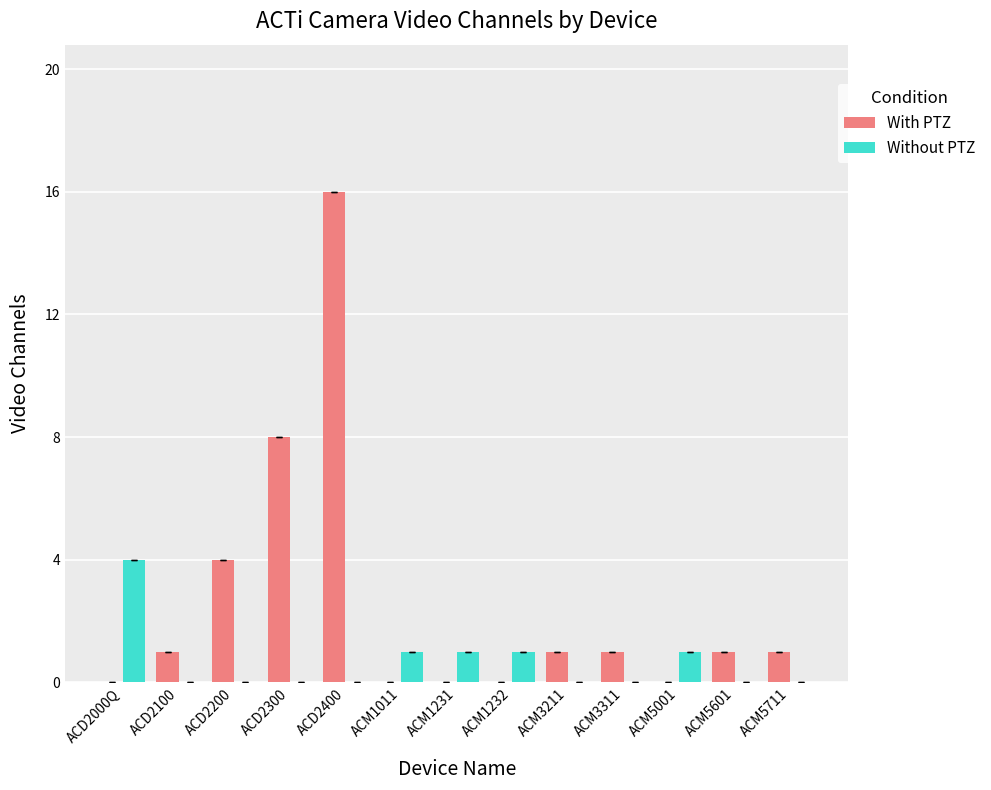

How many groups of bars are there?

13